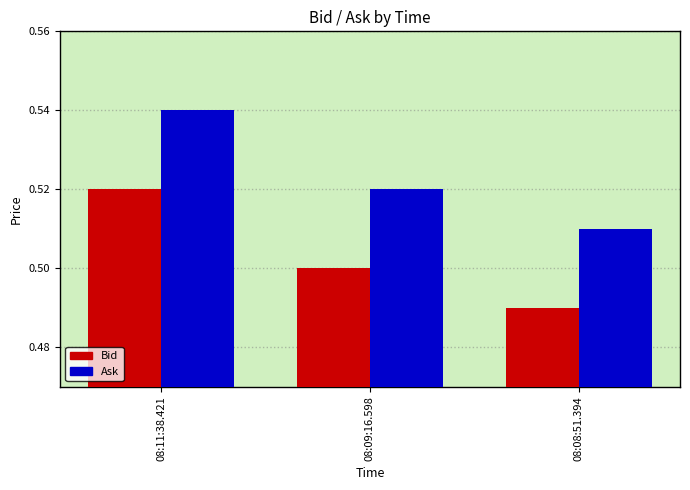

What are all the series names shown in the legend?

Bid, Ask